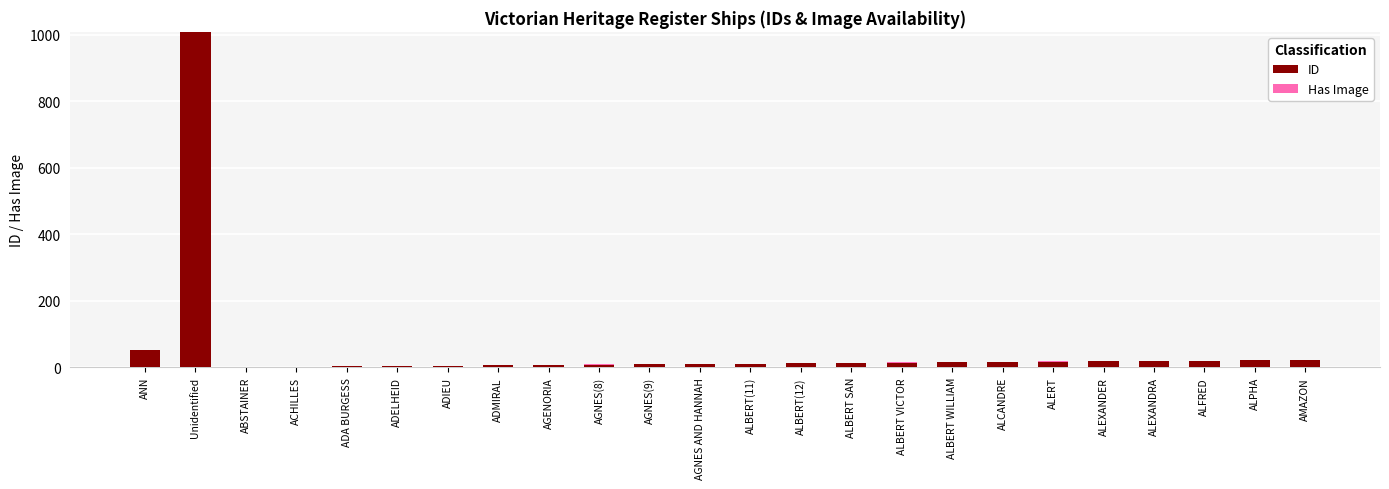

At which category is the sum across all series the highest?

Unidentified